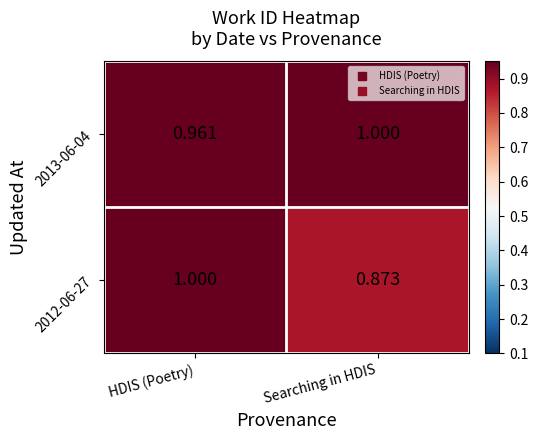

List the labels in order of 2012-06-27 value, largest first.

HDIS (Poetry), Searching in HDIS